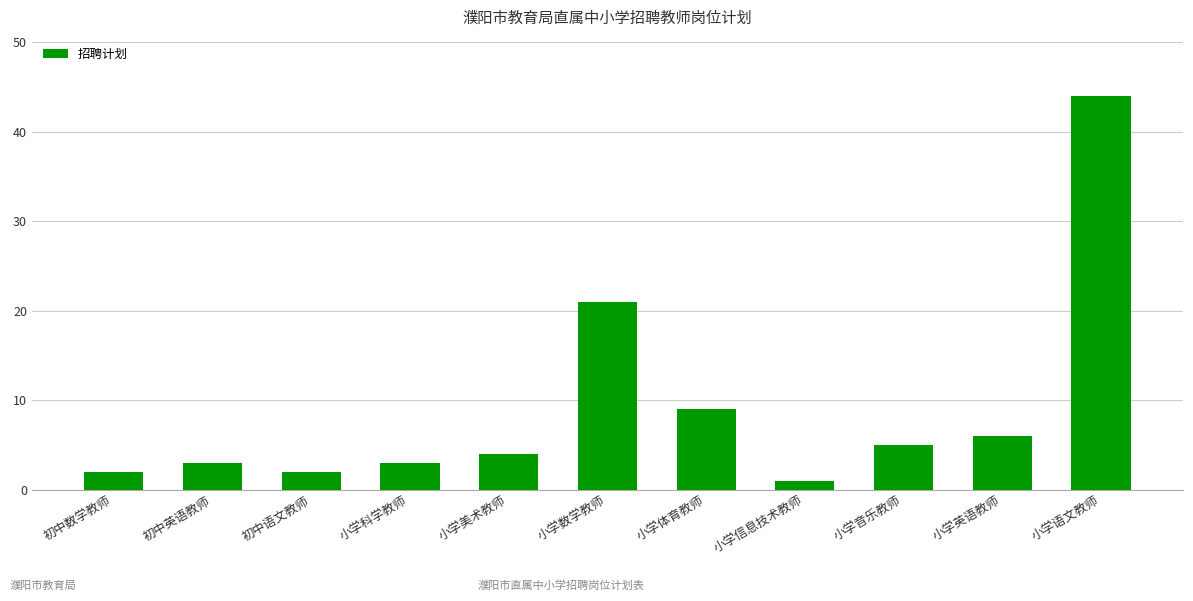

What is the difference between the maximum and minimum values?

43